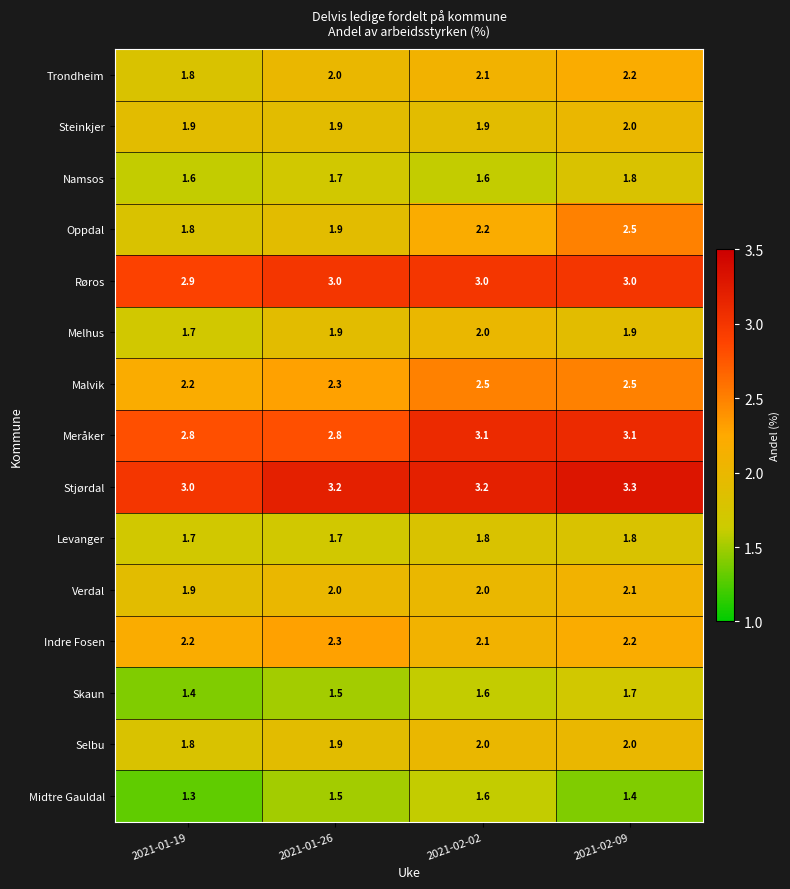

What is the approximate value of Meråker at 2021-02-02?

3.1